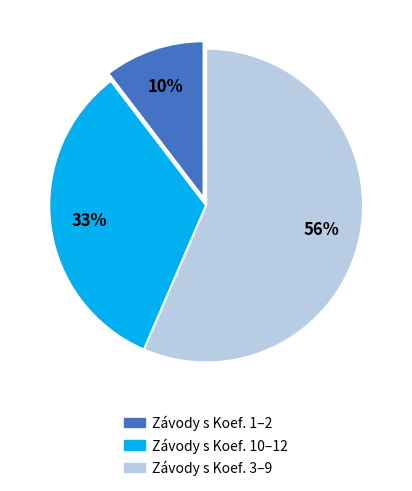

To the nearest percent, what is the difference between the largest and smallest slice percentages?

46%